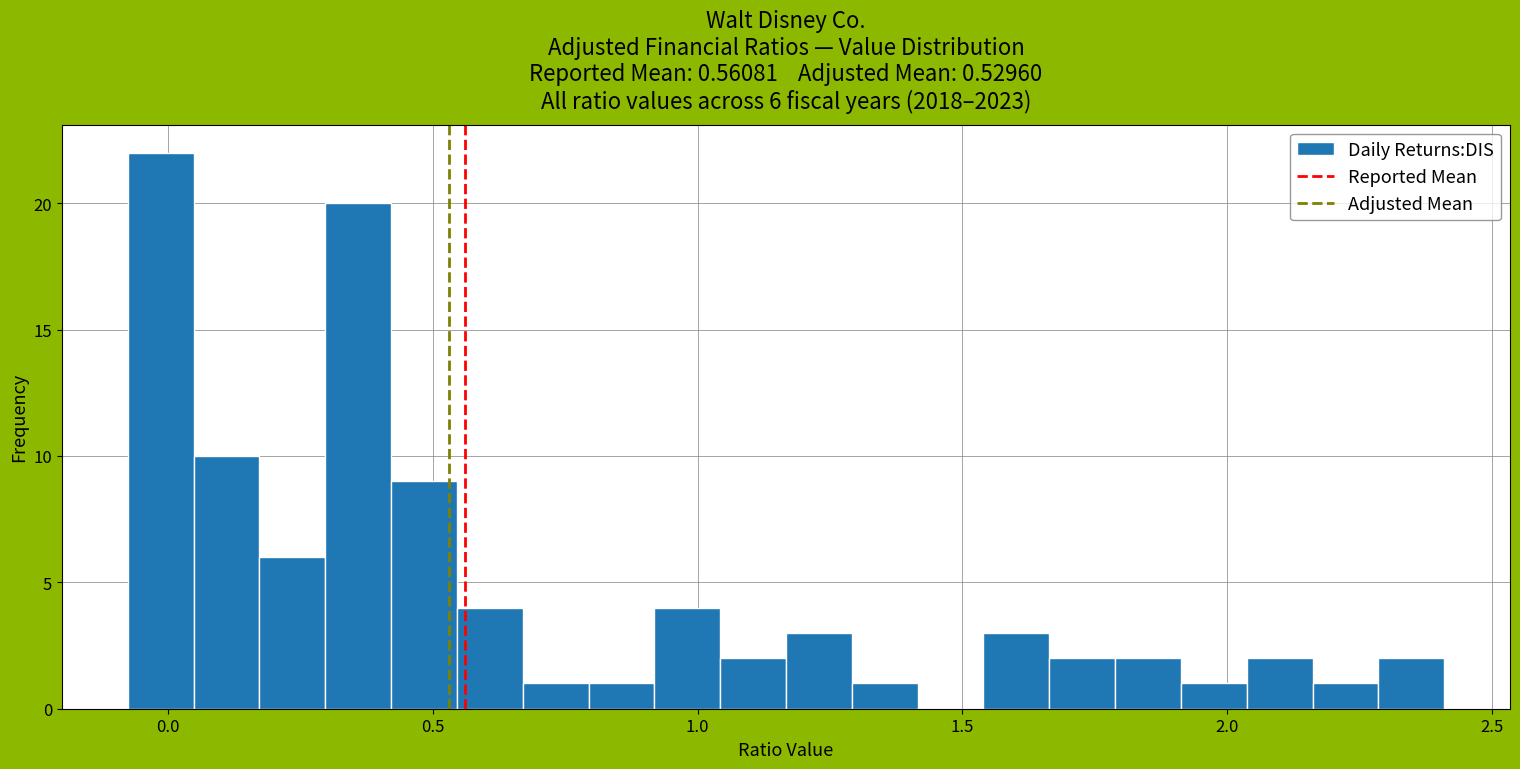

Read against the x-axis, roughly where is the centre of the tallest bar?

0.00